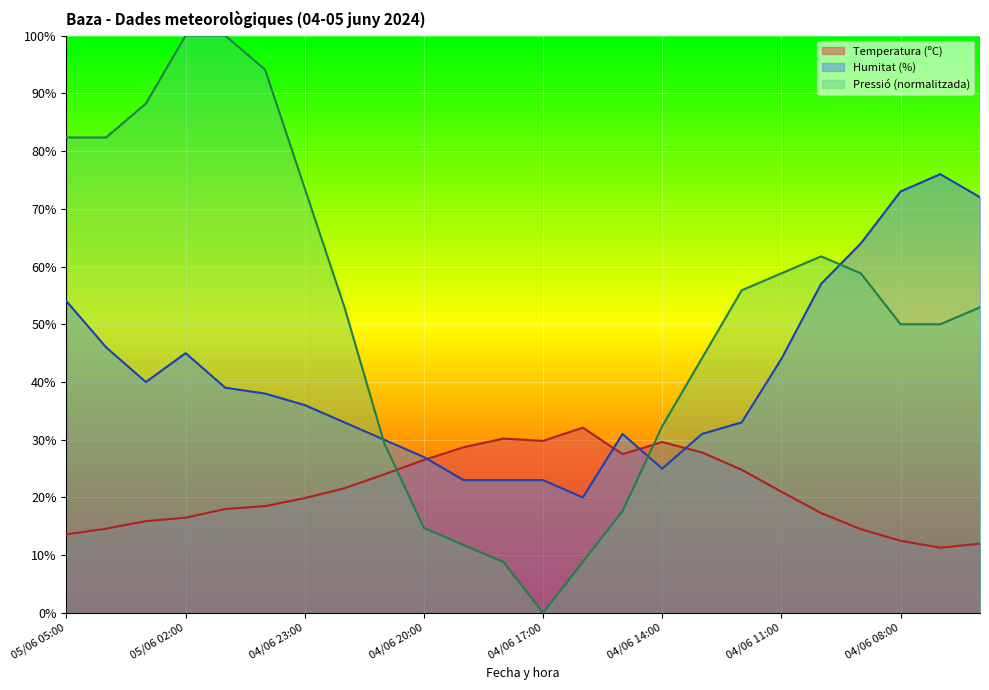

Which series changed the most between 05/06 02:00 and 05/06 00:00?

Humitat (%)